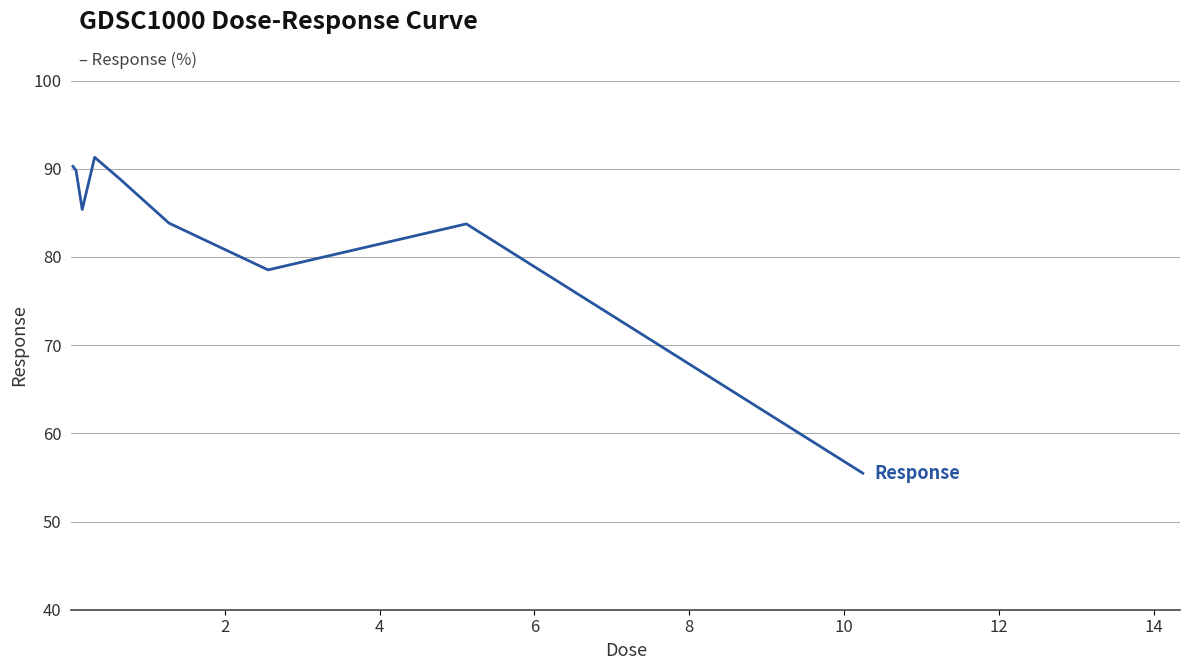

What is the greatest value displayed?

91.3